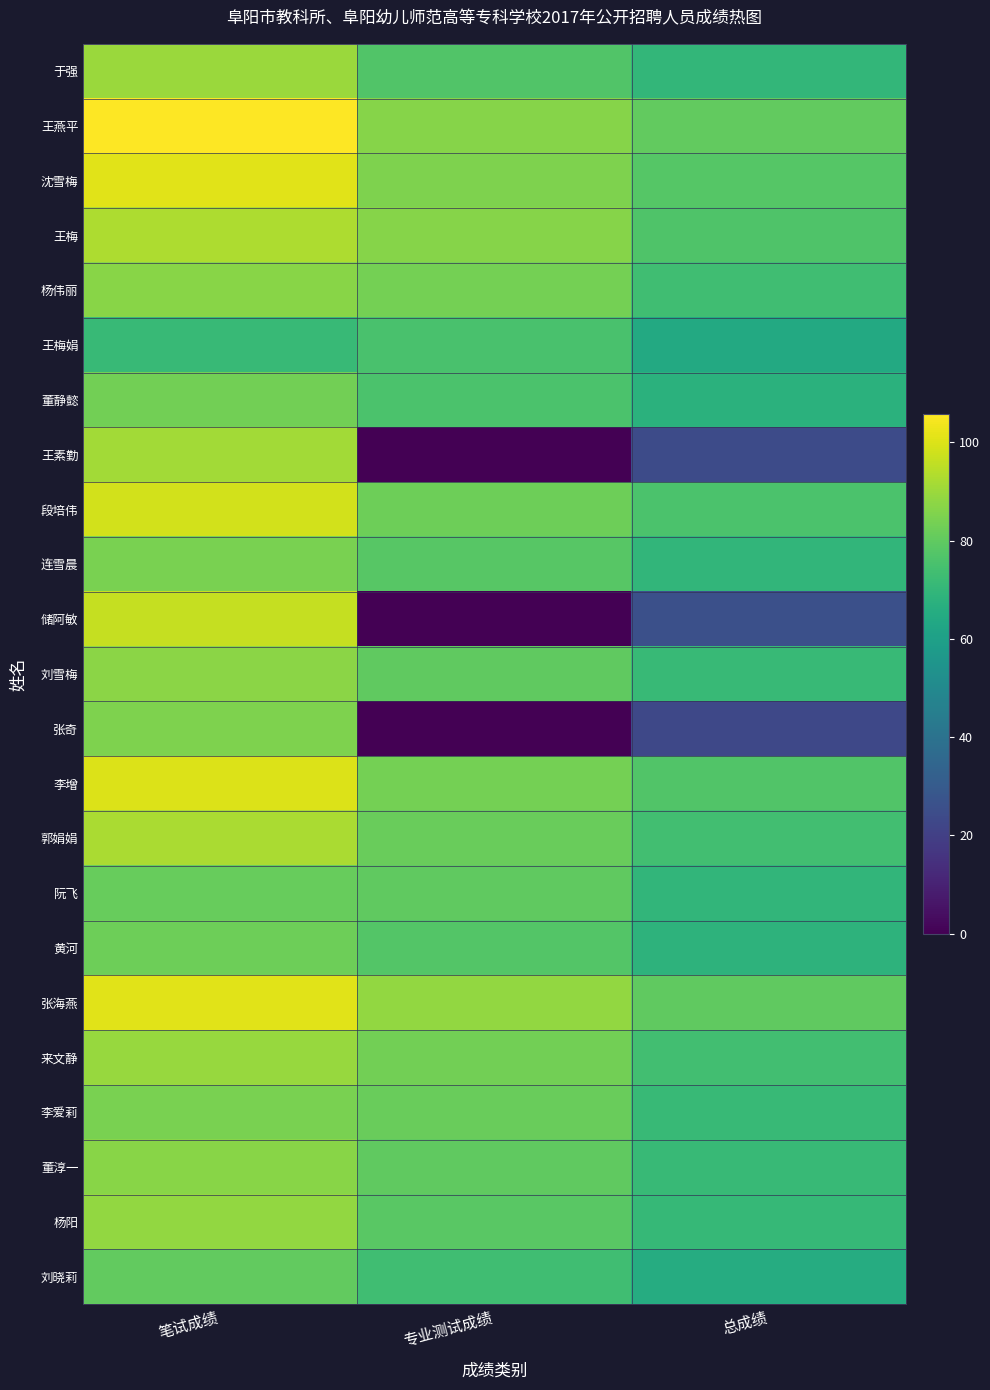

At which category is the sum across all series the highest?

笔试成绩